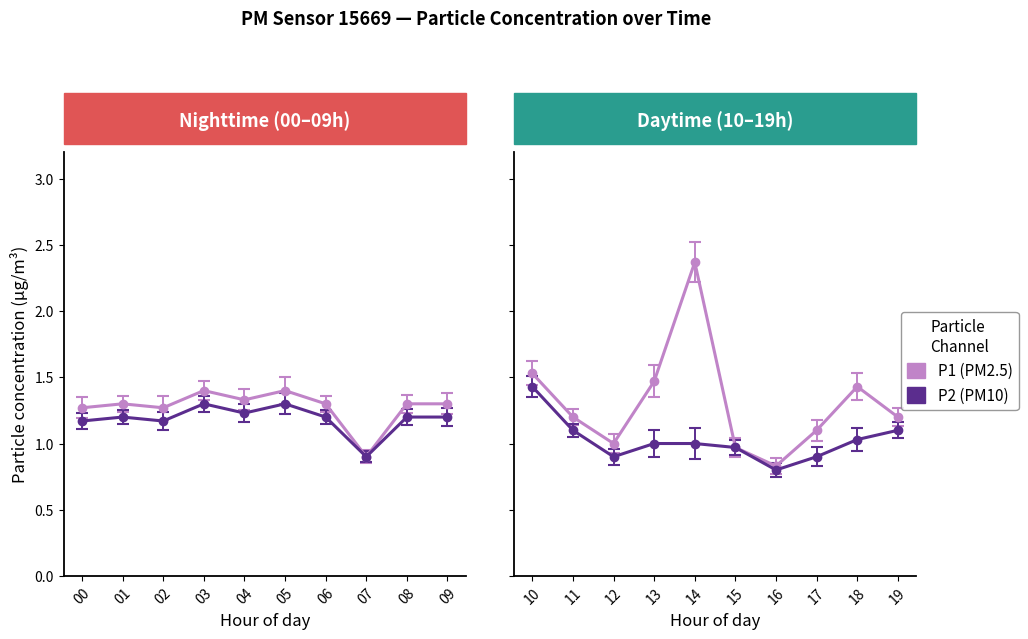

True or false: P2 and P1 intersect in this chart.

False